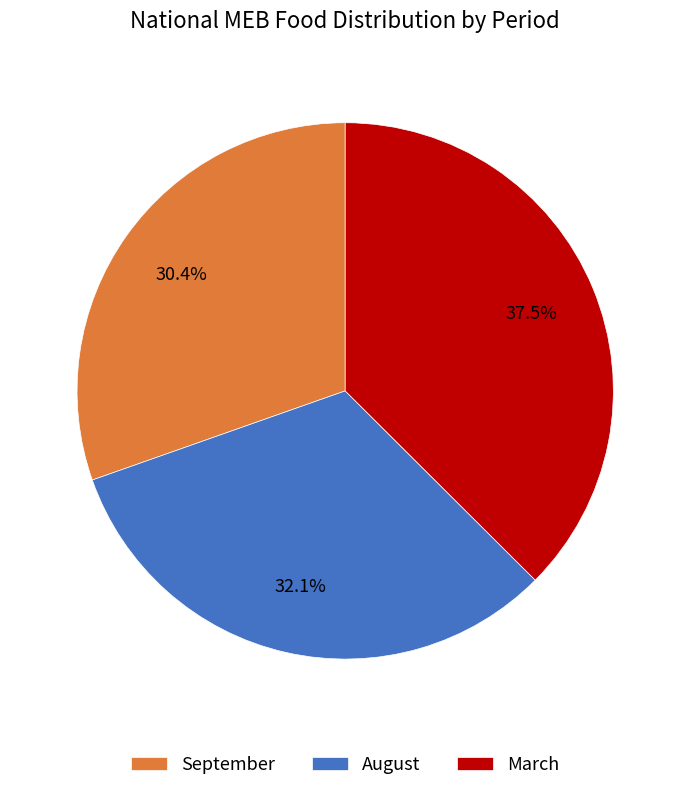

Count the number of slices in the pie.

3